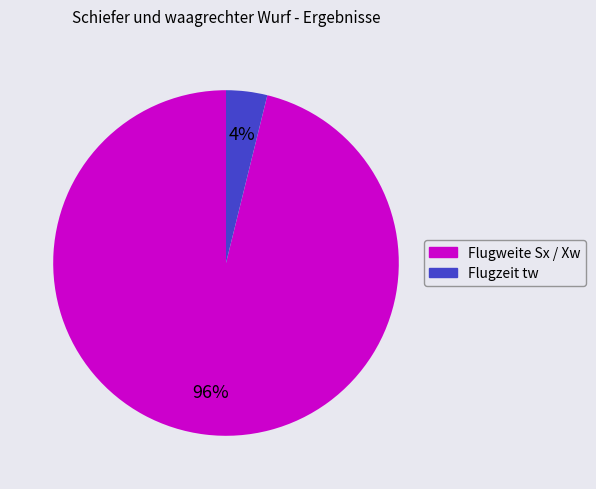

True or false: Flugweite Sx / Xw accounts for 87% of the total.

False